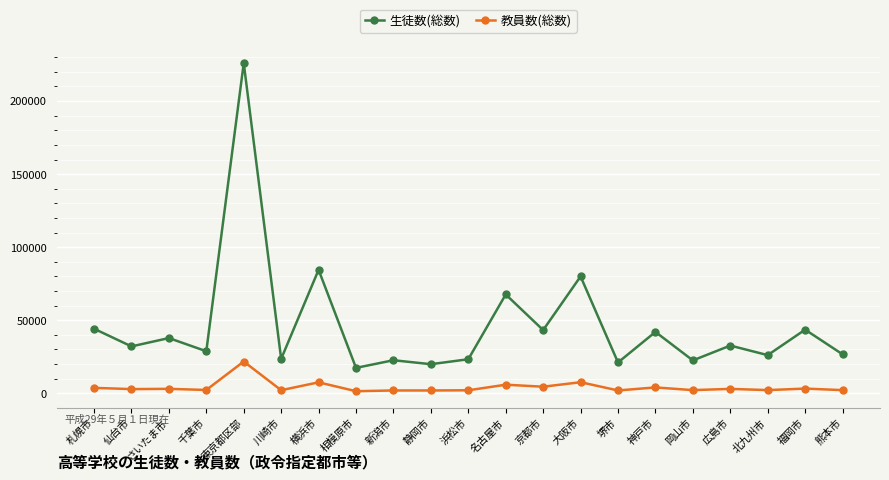

What is the difference between the maximum and second lowest values in the 生徒数(総数) series?

206068